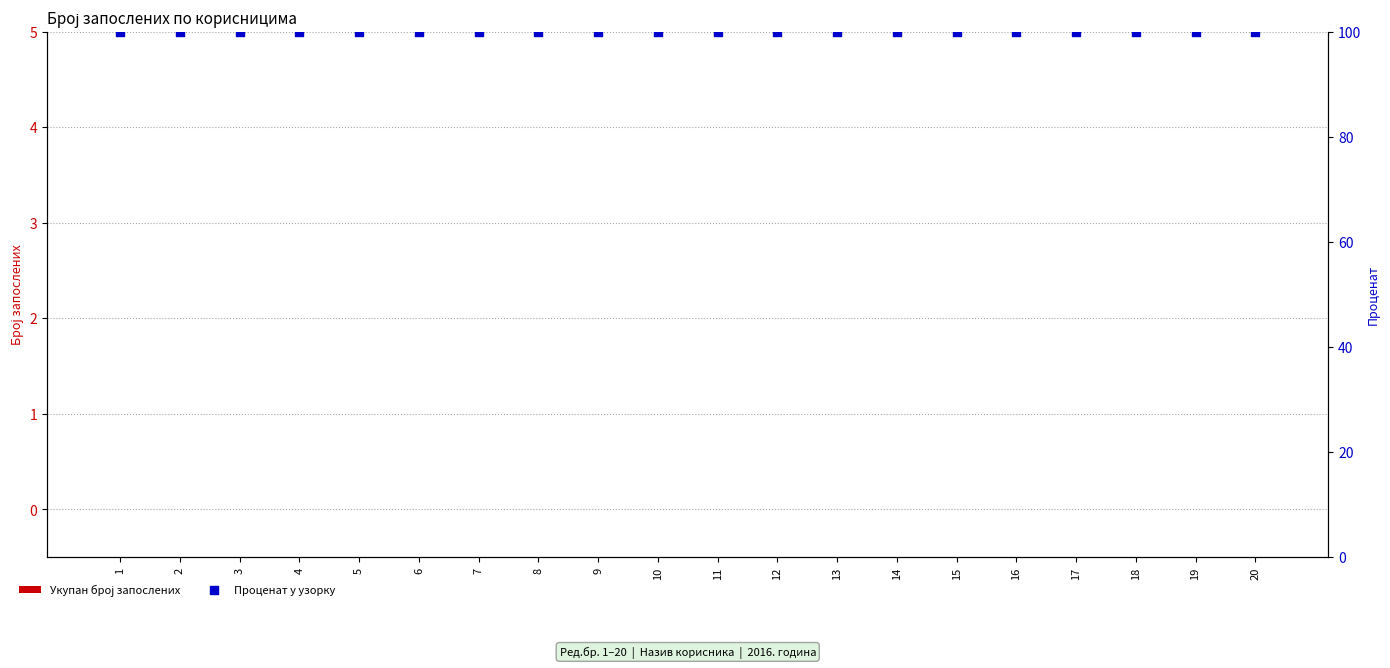

At how many categories does at least one series exceed 19?

20